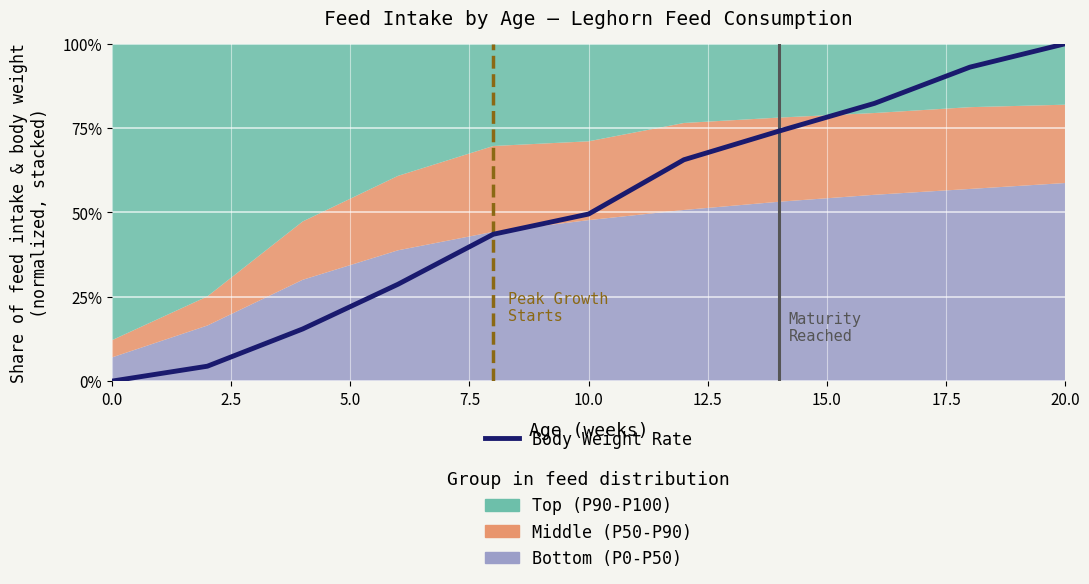

True or false: there are more than 2 points higher than both neighbors.

False